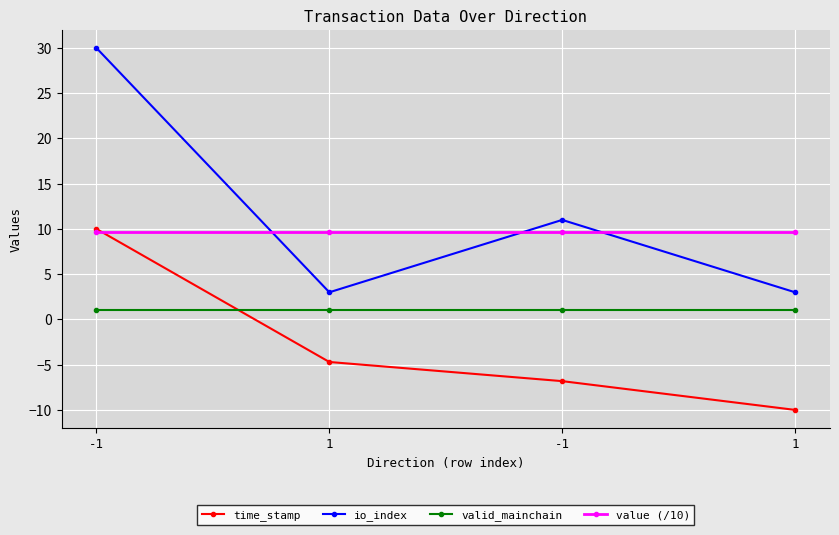

Is this an area chart (filled region under the line)?

No